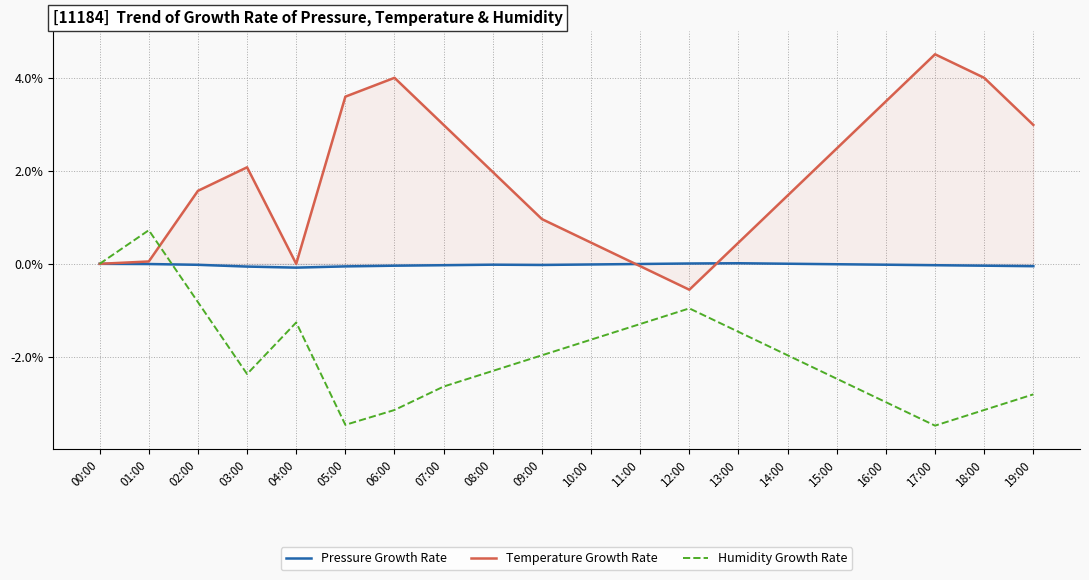

After their last crossing, which series has the higher values: Humidity Growth Rate or Pressure Growth Rate?

Pressure Growth Rate